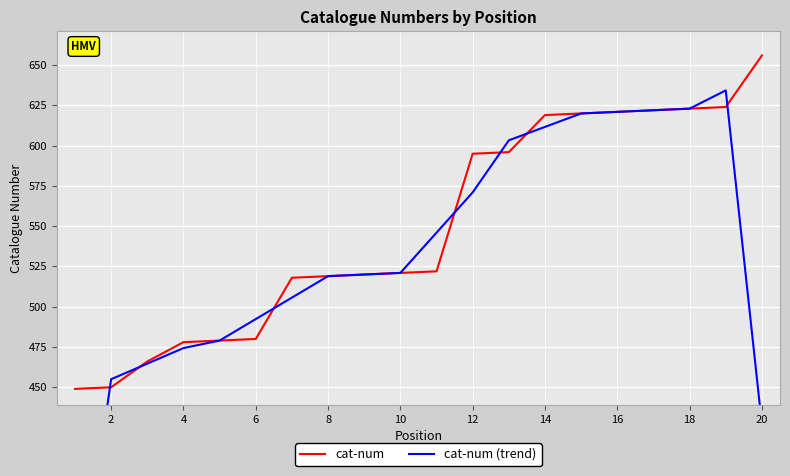

True or false: cat-num (trend) has more than 0 interior local peaks.

True